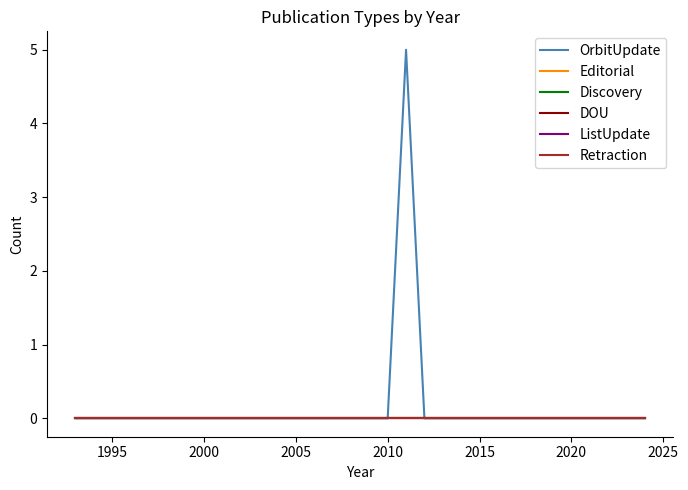

Which series has the largest range (max minus min)?

OrbitUpdate